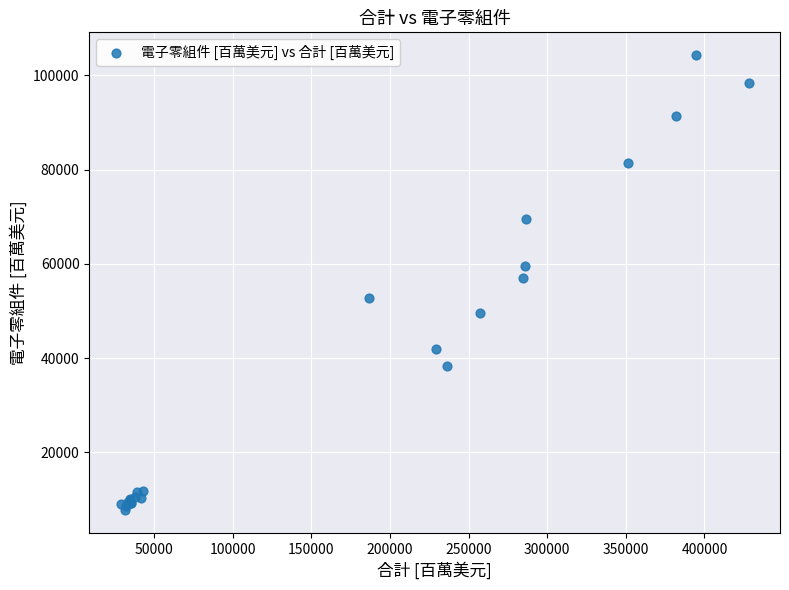

What Y value in the scatter plot is closest to 55992?

57089.1